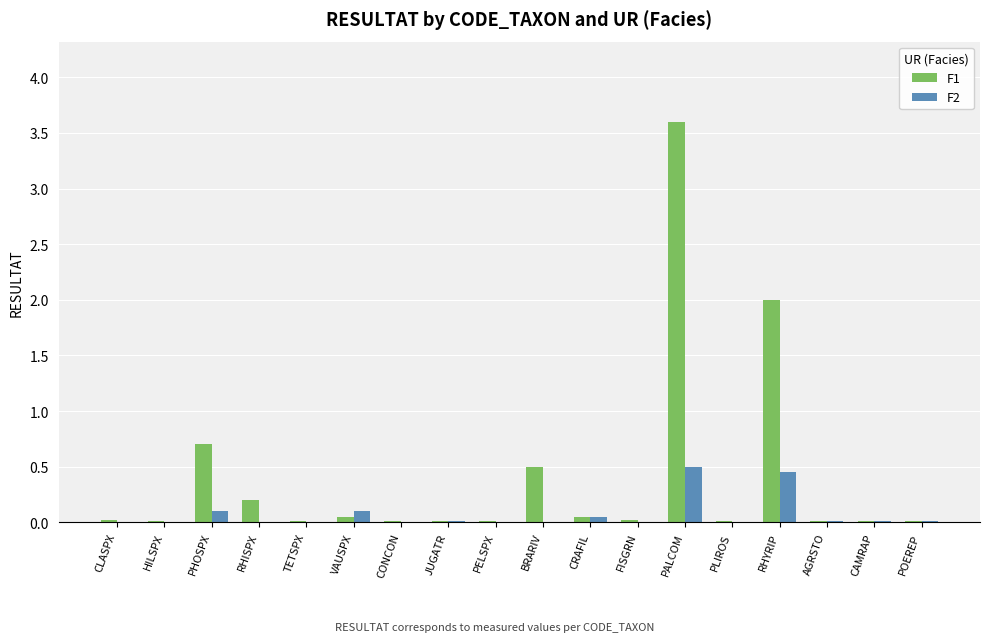

What is the difference between the F1 values at RHYRIP and TETSPX?

2.0